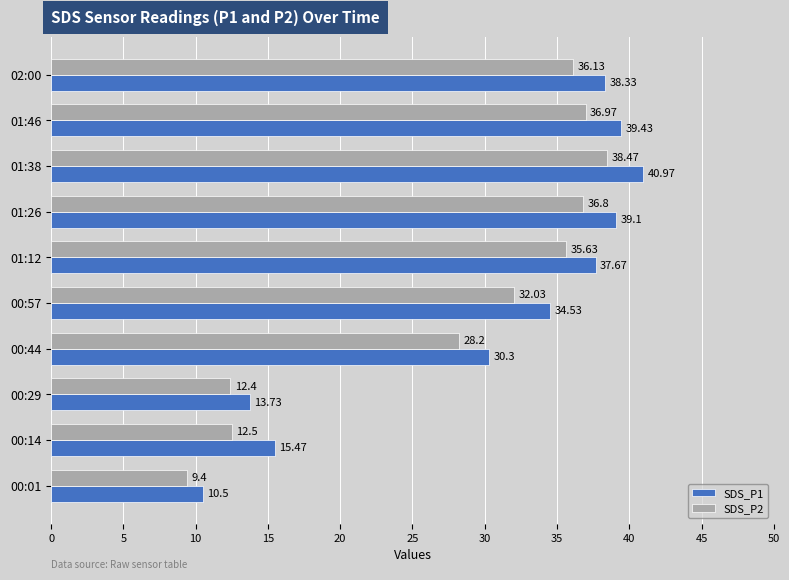

What is the difference between the maximum and minimum values in the SDS_P1 series?

30.5